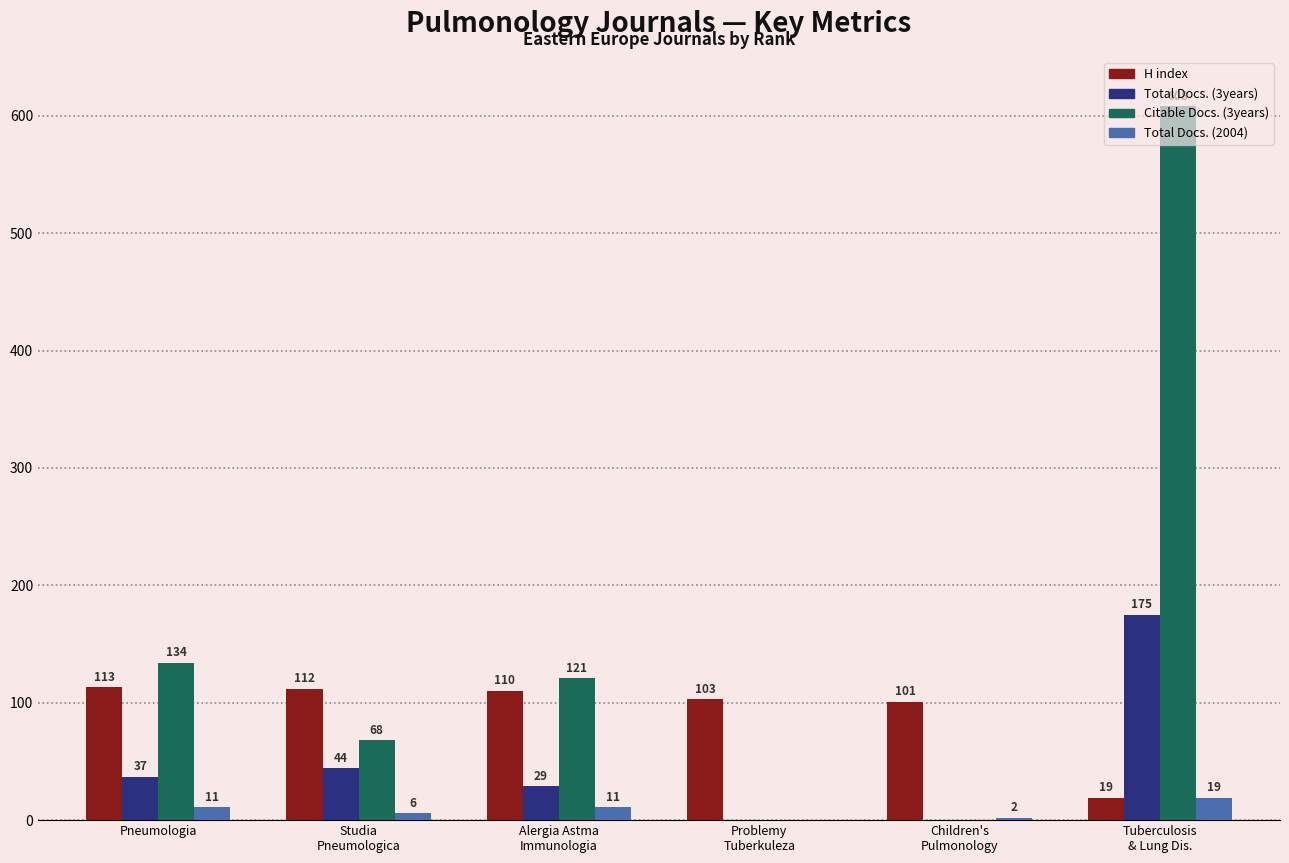

Where does the H index series first go above 110?

Pneumologia